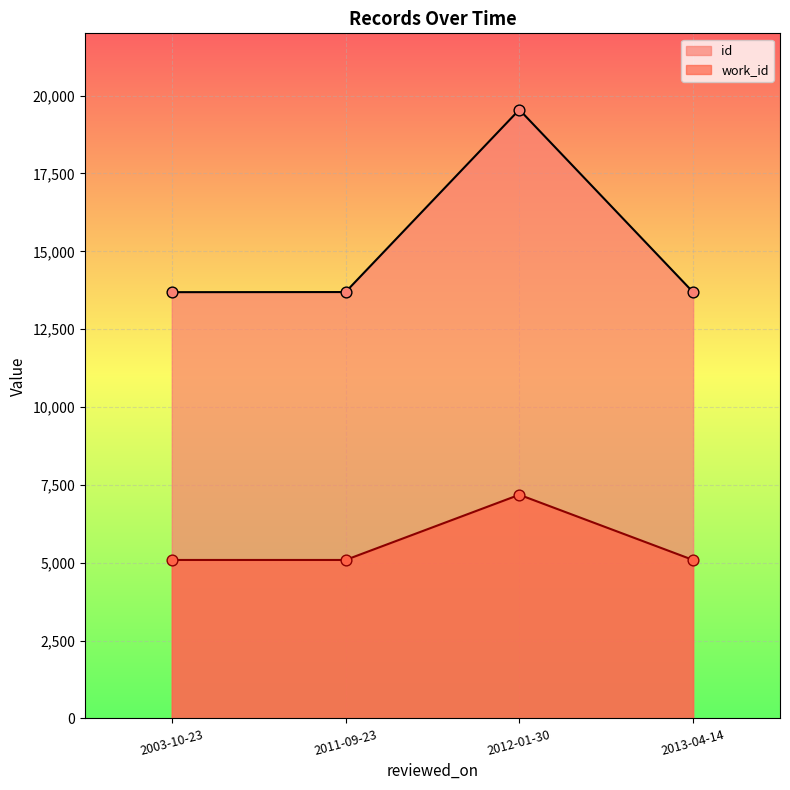

Which series has the widest spread of Y values?

id